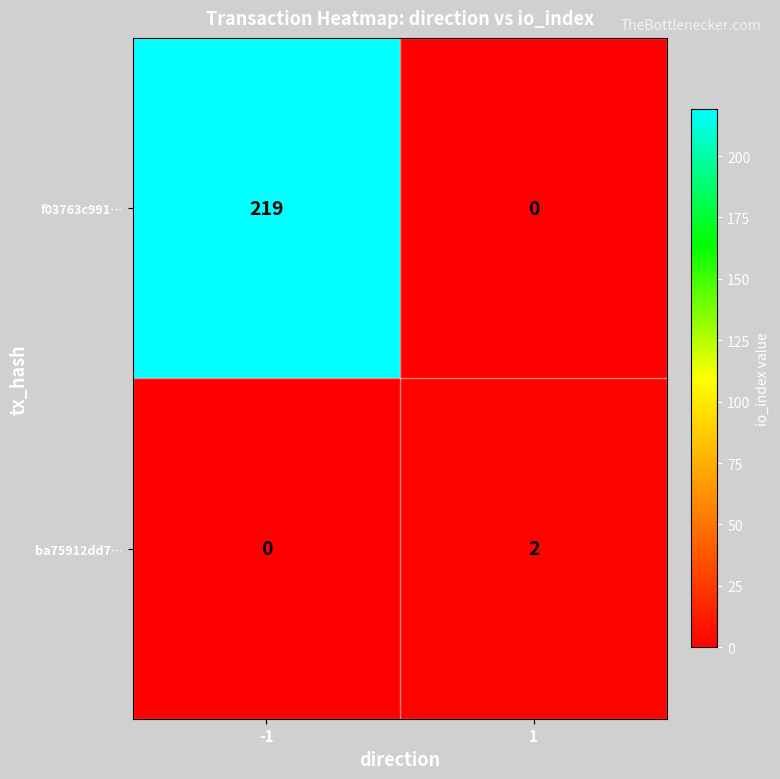

The value of ba75912dd7… at -1 is 0. True or false?

True